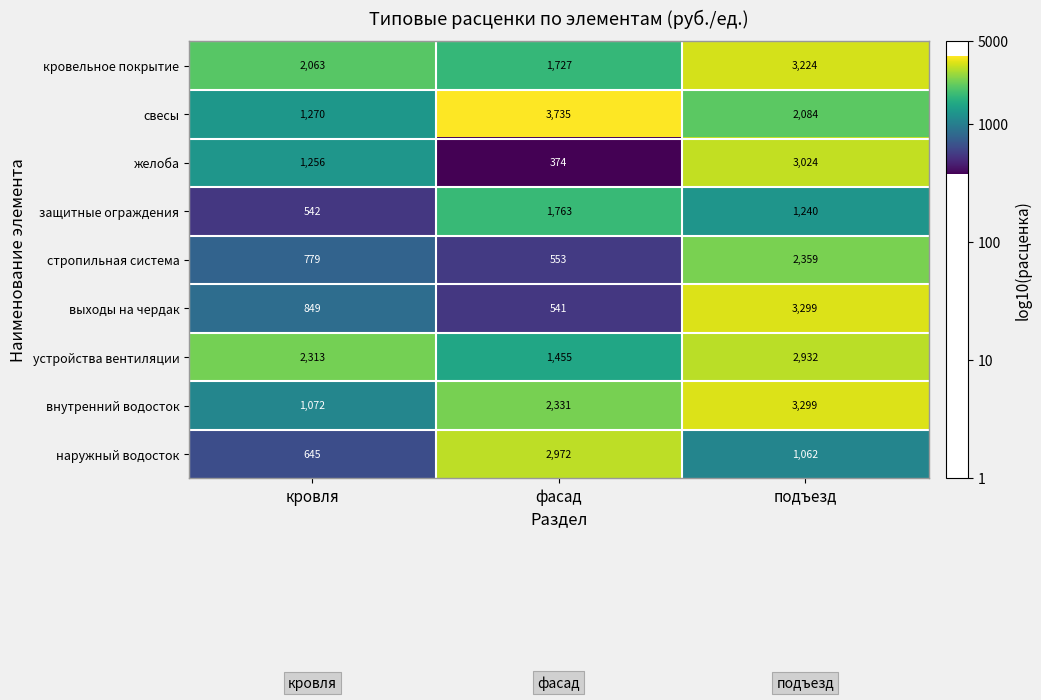

Rank the categories by внутренний водосток value from lowest to highest.

кровля, фасад, подъезд